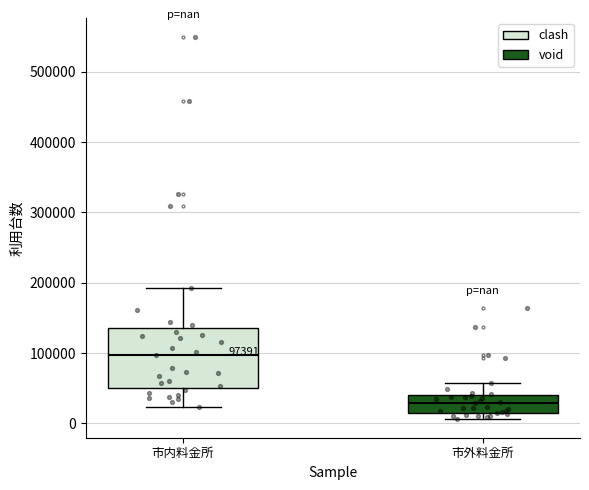

Comparing the boxes themselves (not the whiskers), which one is the tallest?

市内料金所